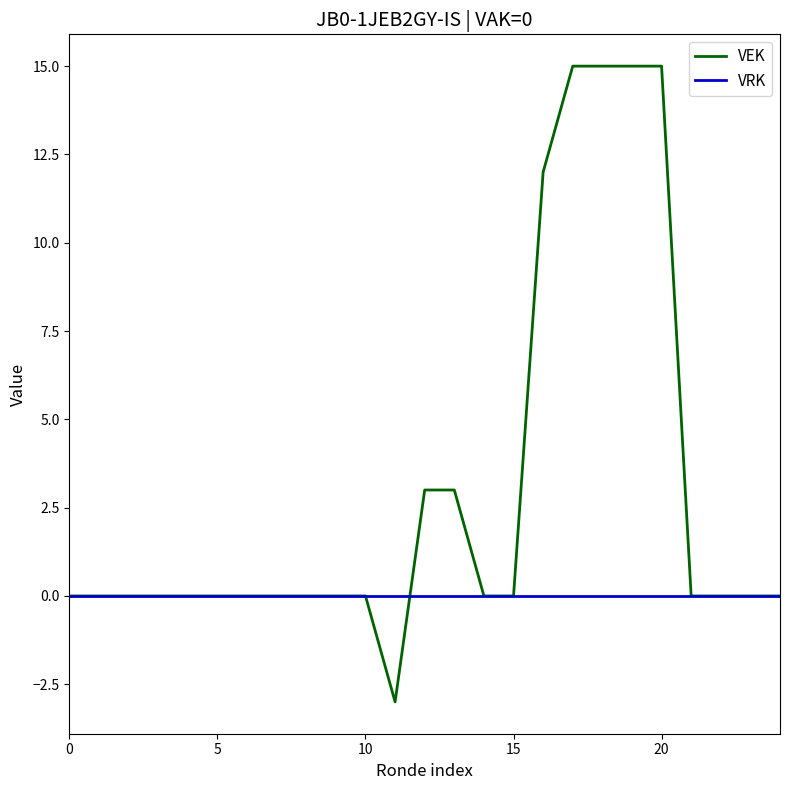

List the series in order of their overall mean, highest first.

VEK, VRK